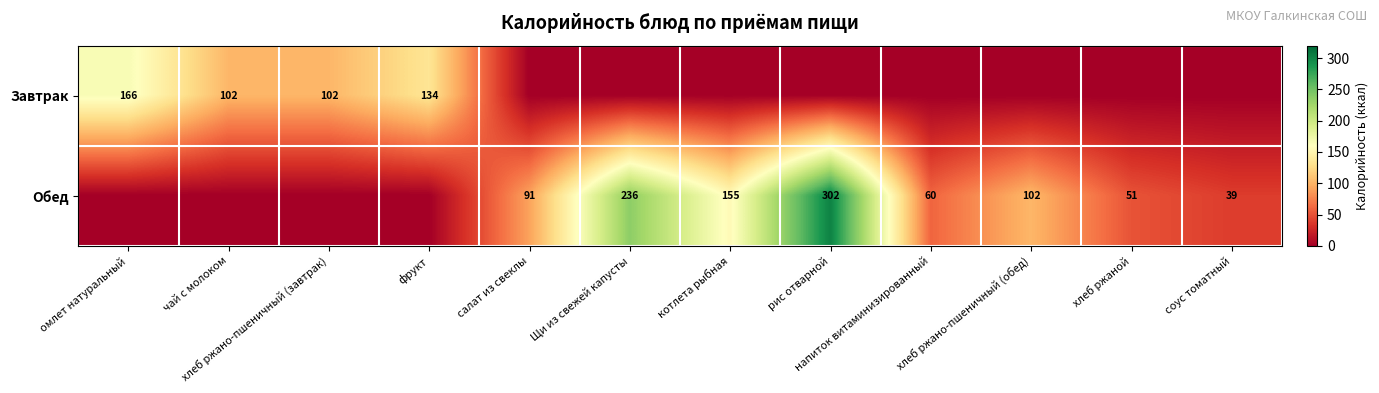

Is it true that Обед equals 236 at Щи из свежей капусты?

True